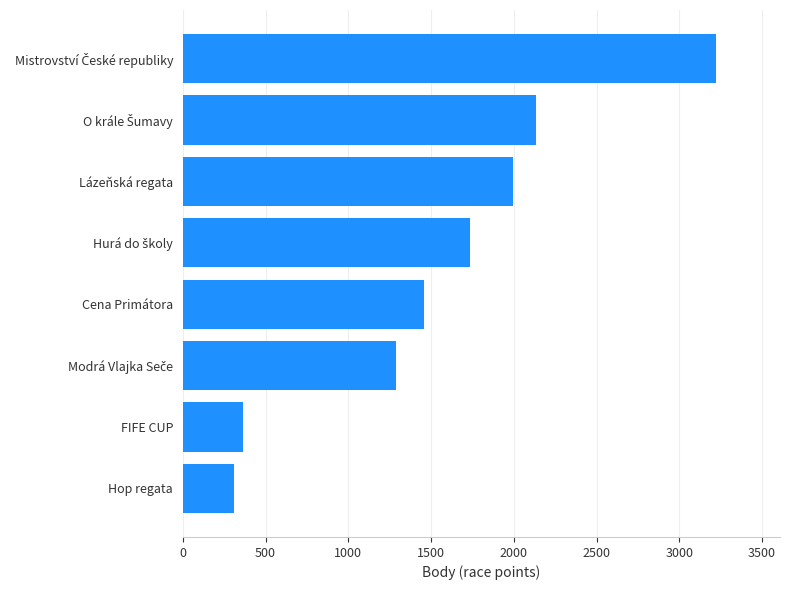

What is the average value?

1564